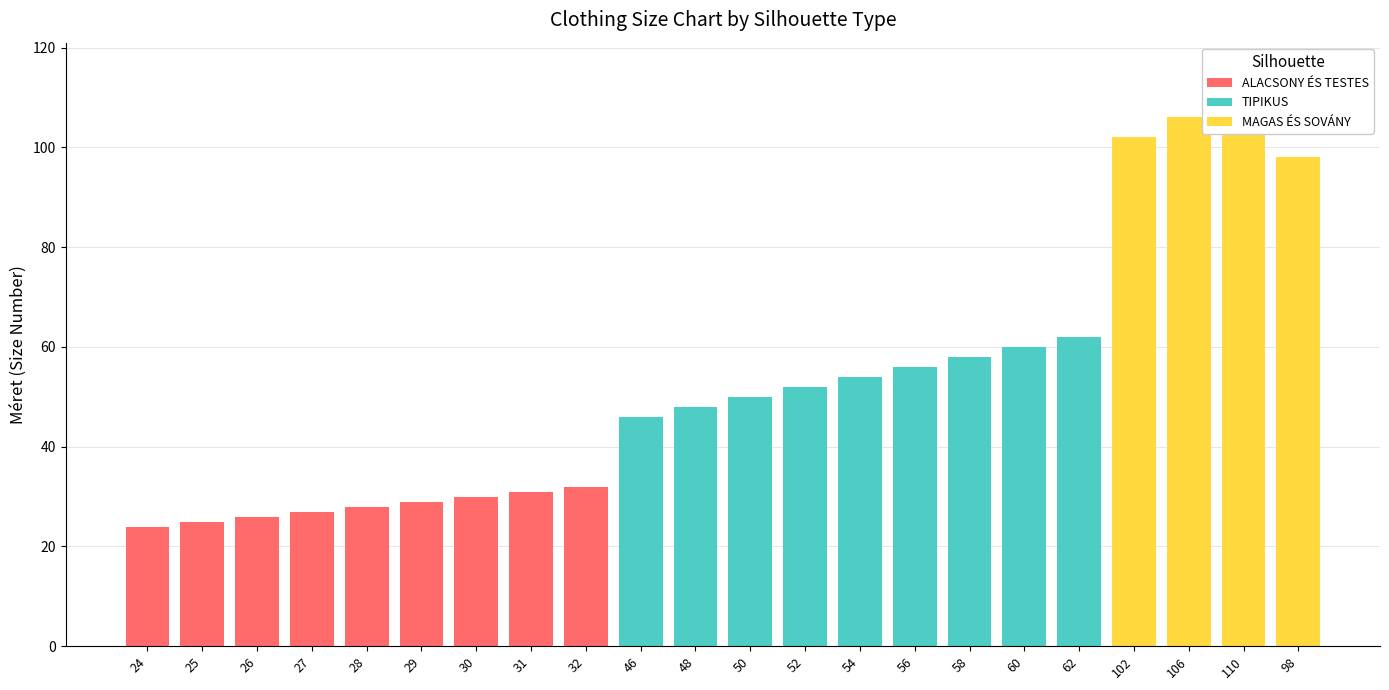

What is the label of the 14th bar from the left?

54